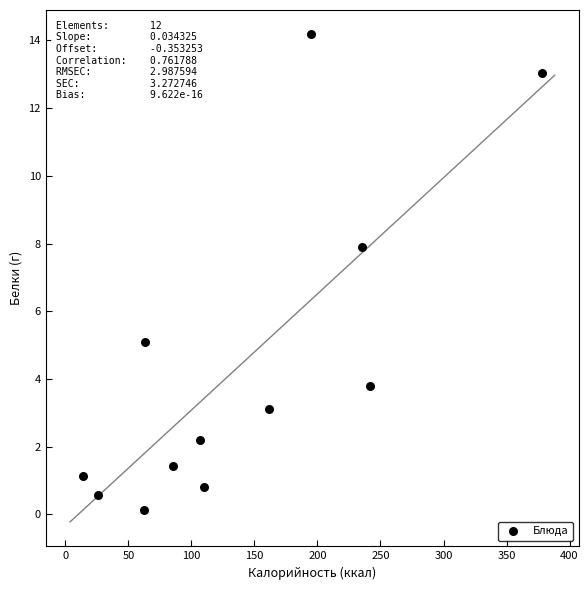

What Y value in the scatter plot is closest to 7?

7.9